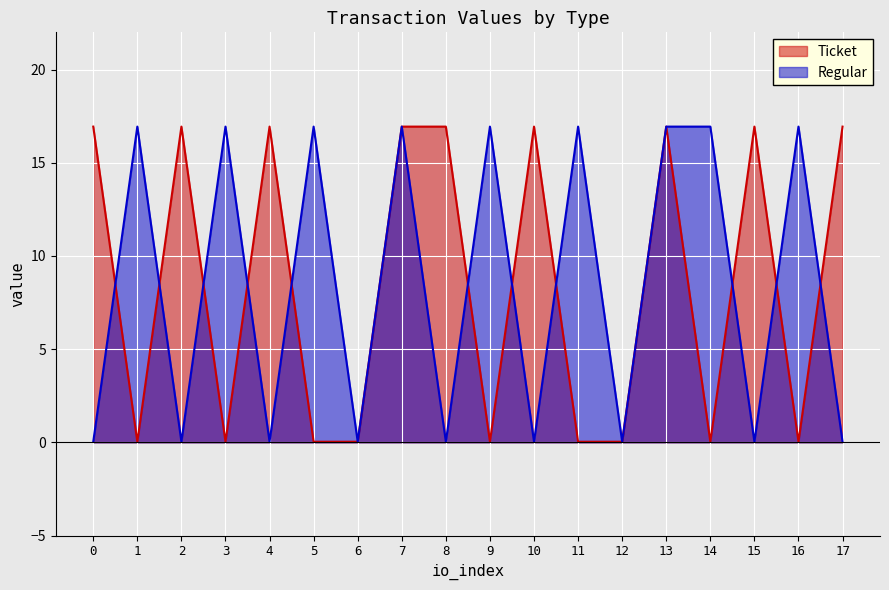

At which category does Regular reach its first local peak?

1